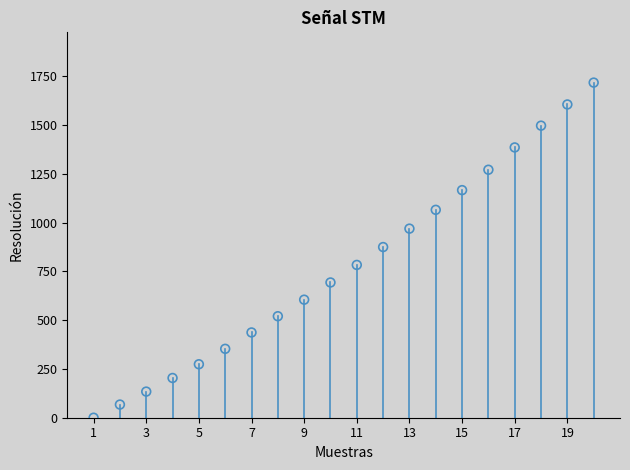

What is the range of Y values (max minus min)?

1717.7